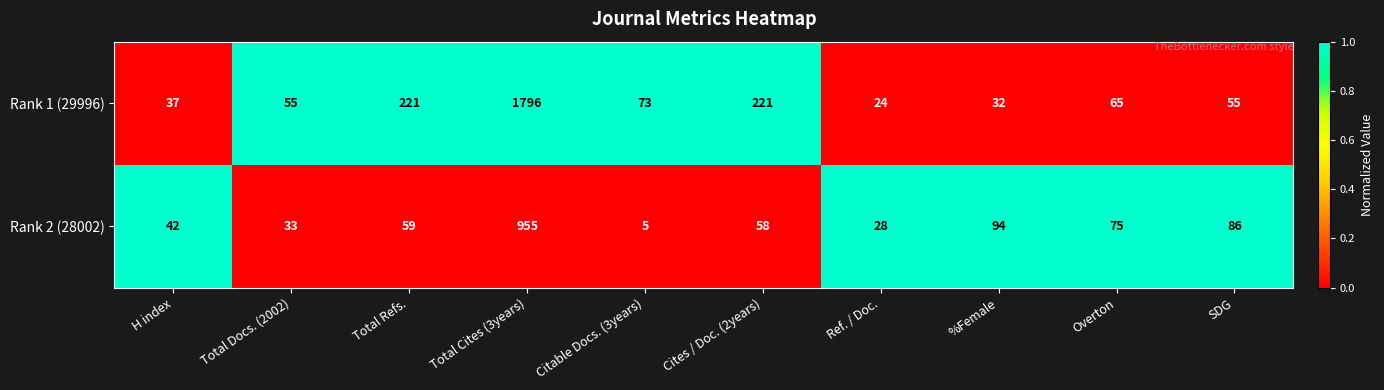

Which category has the highest value in the Rank 2 (28002) series?

Total Cites (3years)